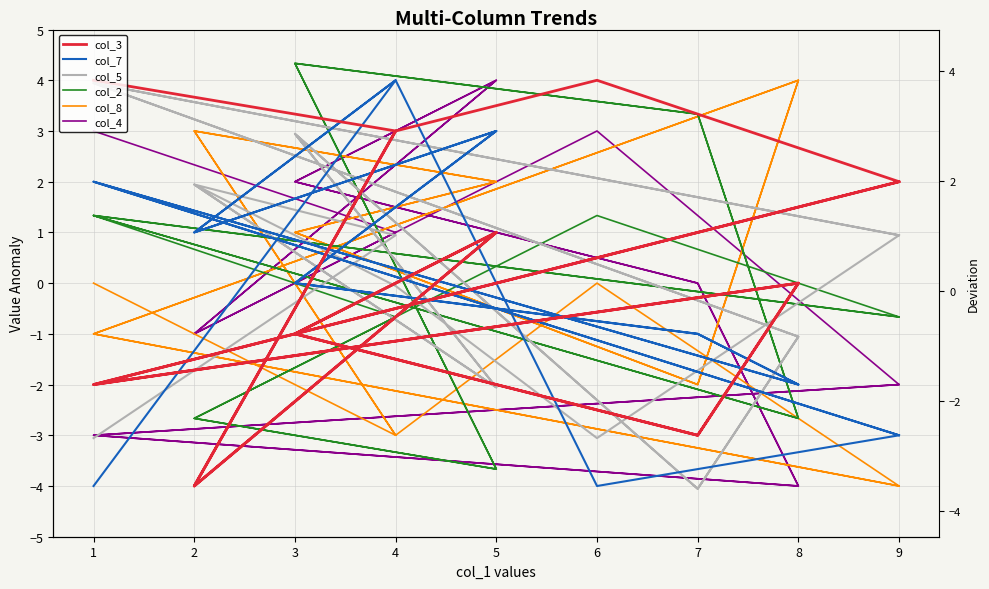

Between 1 and 9, which series saw the biggest shift?

col_4